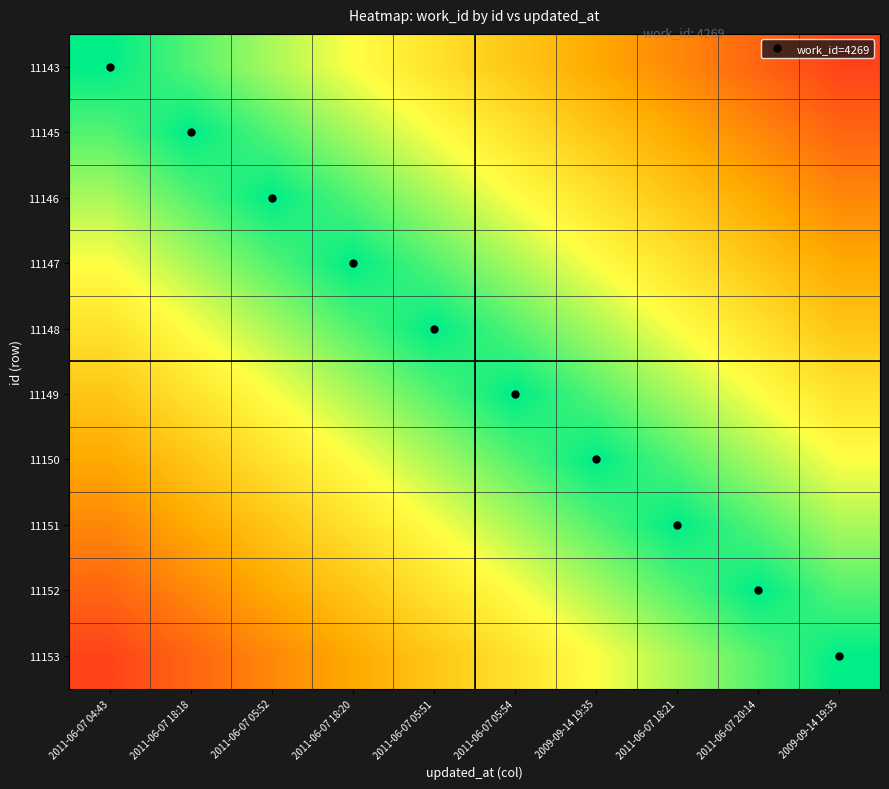

Which category has the lowest value across all series?

2009-09-14 19:35